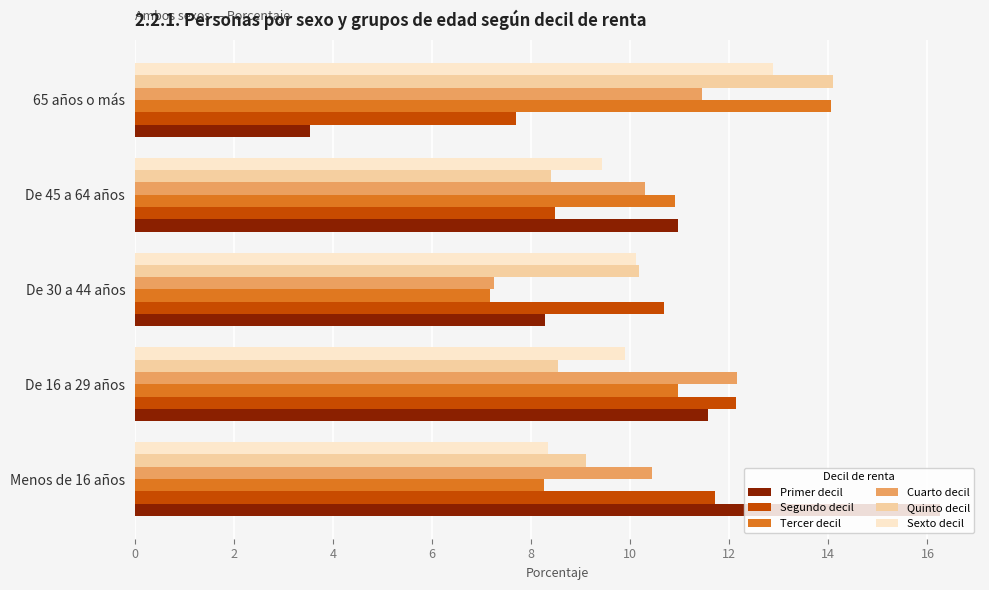

Read the Primer decil value at 65 años o más.

3.5